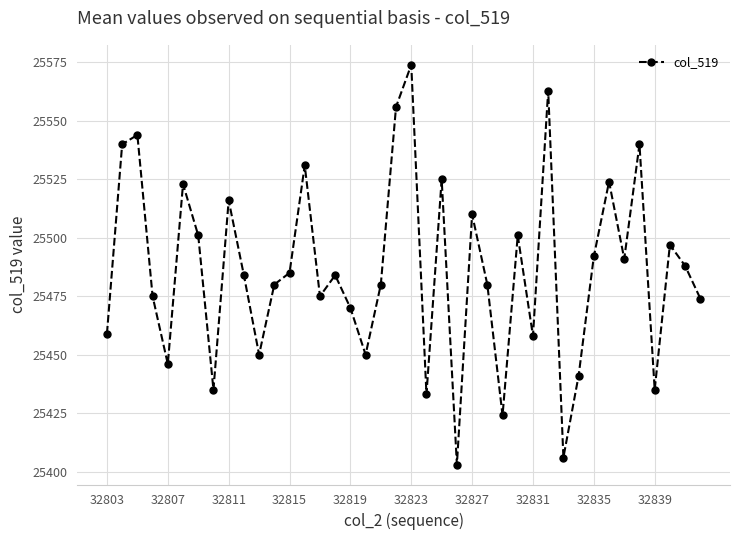

What is the smallest value displayed?

25403